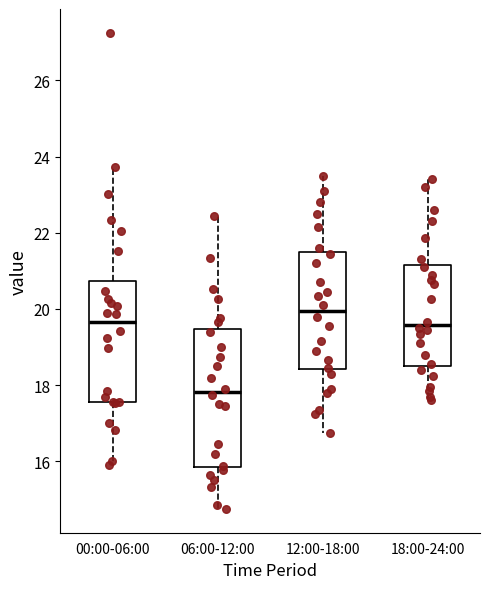

Reading left to right, read every box against the y-axis: the position of its median line, the range the box covers, and the ends of its whiskers. The values are not printed on the chart, so give them approximately, as read against the axis.

00:00-06:00: median 19.6, box 17.6 to 20.8, whiskers 16.0 to 23.8
06:00-12:00: median 17.8, box 15.8 to 19.4, whiskers 14.8 to 22.4
12:00-18:00: median 20.0, box 18.4 to 21.4, whiskers 16.8 to 23.6
18:00-24:00: median 19.6, box 18.6 to 21.2, whiskers 17.6 to 23.4